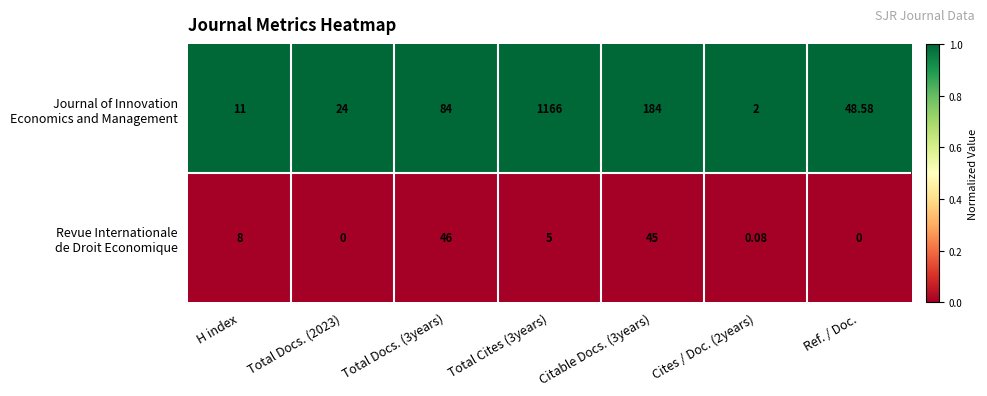

How many categories are shown in the chart?

7